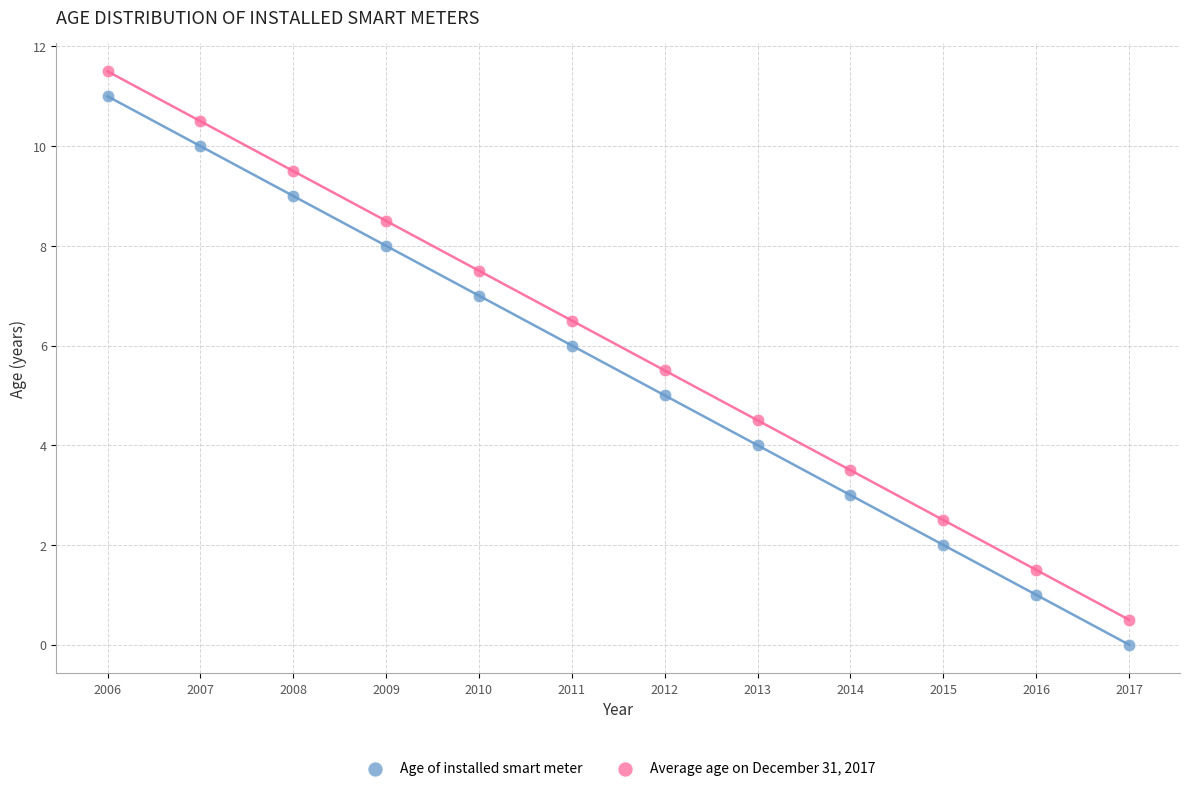

What are all the series names shown in the legend?

Age of installed smart meter, Average age on December 31, 2017